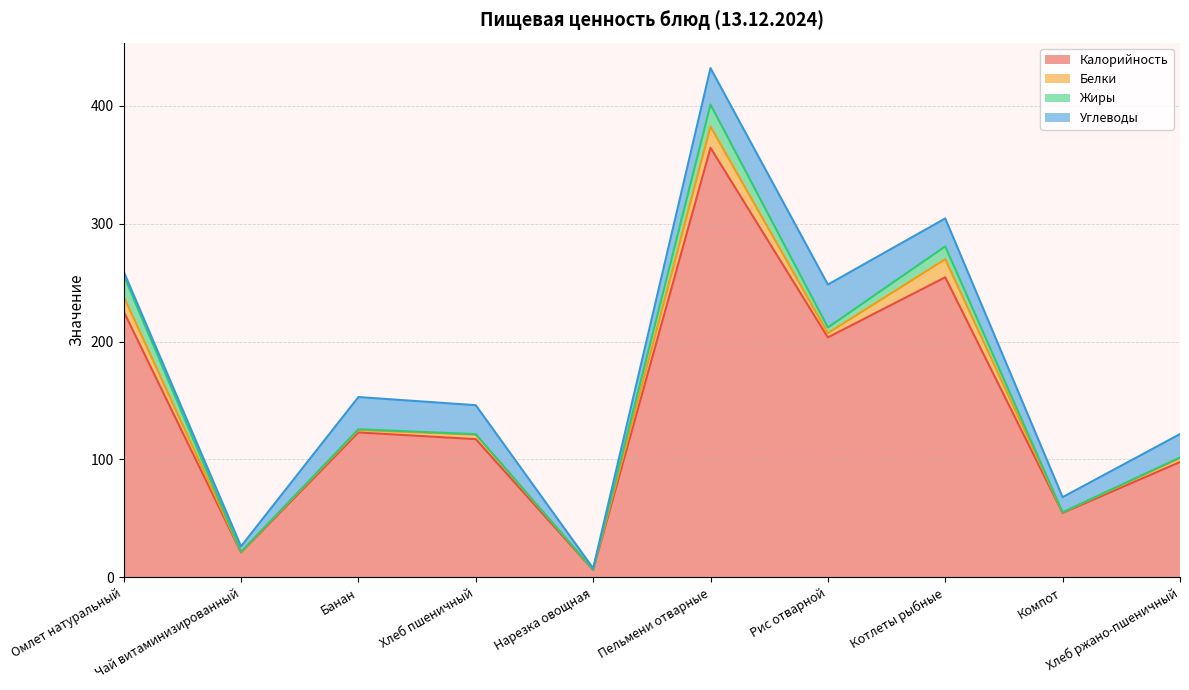

Which series has the largest total across all categories?

Калорийность